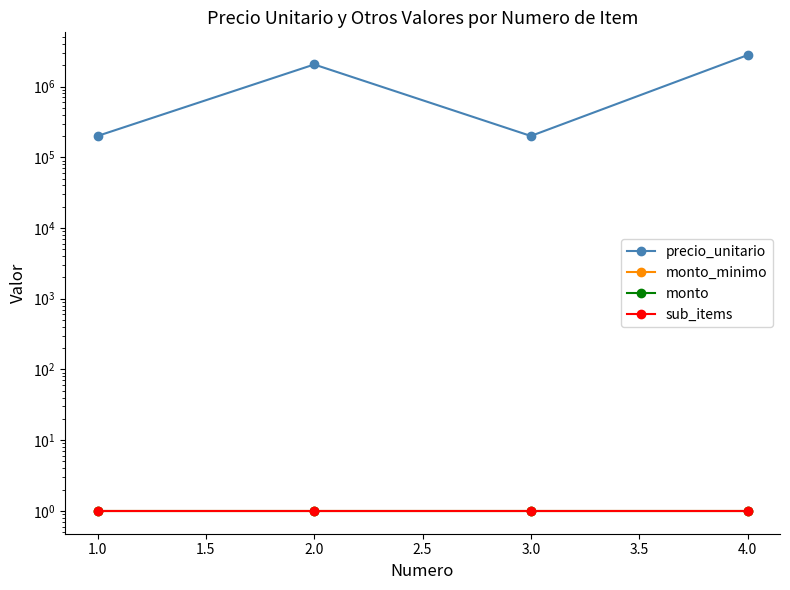

How many lines are shown in the chart?

4